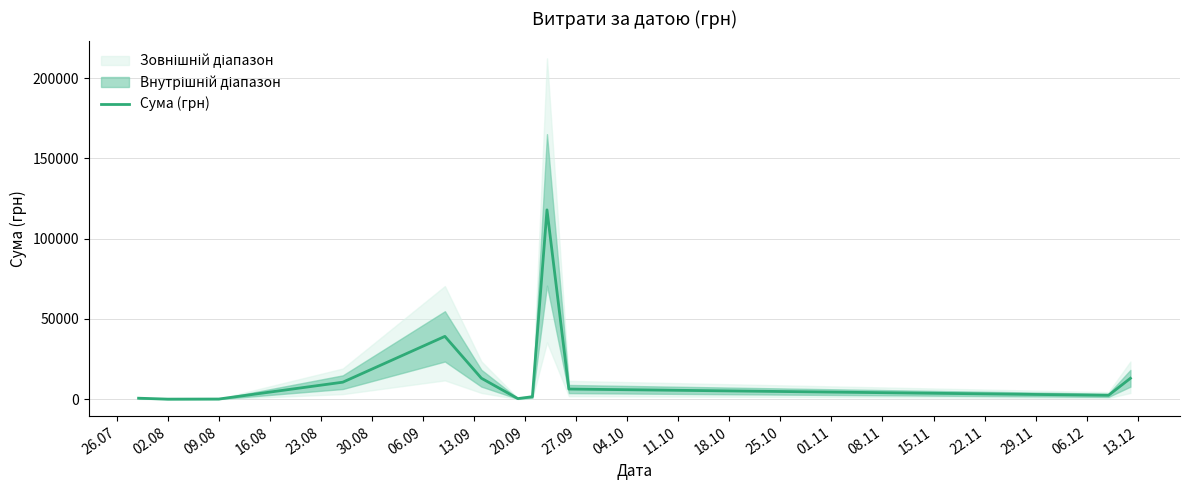

Reading left to right, extract all data points from this chart.

648.4	73.6	135.0	10625.7	39150.8	13105.1	407.8	1565.0	117912.0	6352.5	2460.0	13050.0